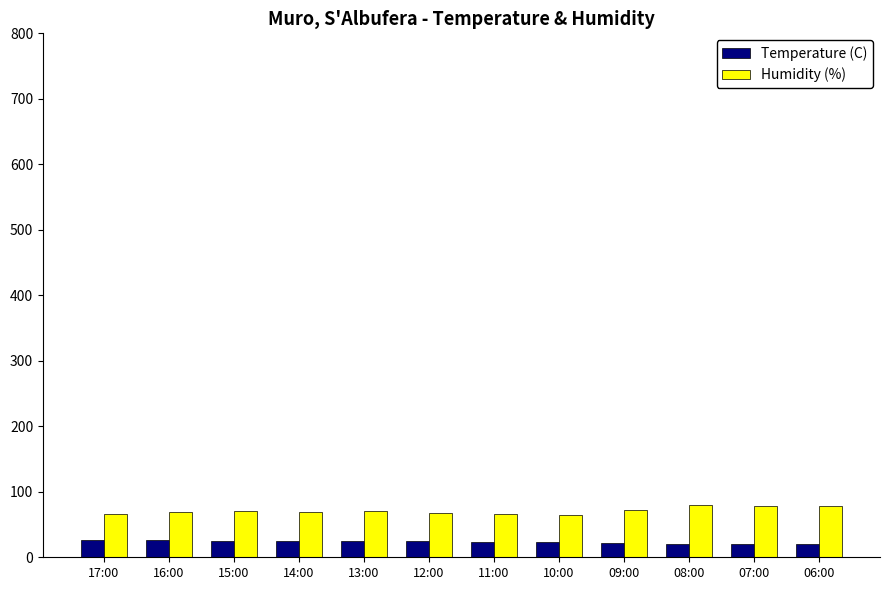

What position from the right is 11:00?

6